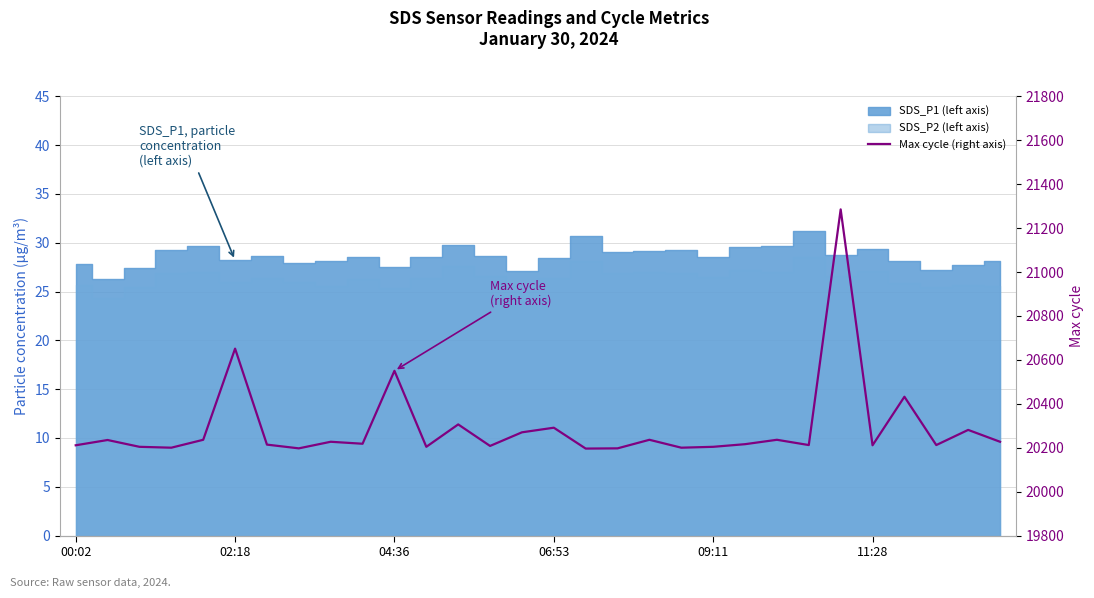

What is the change in value from 21 to 29?

+11